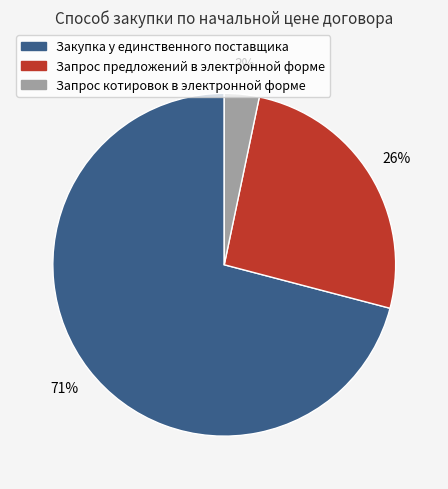

Do Запрос котировок в электронной форме and Закупка у единственного поставщика together represent more than half of the pie?

Yes